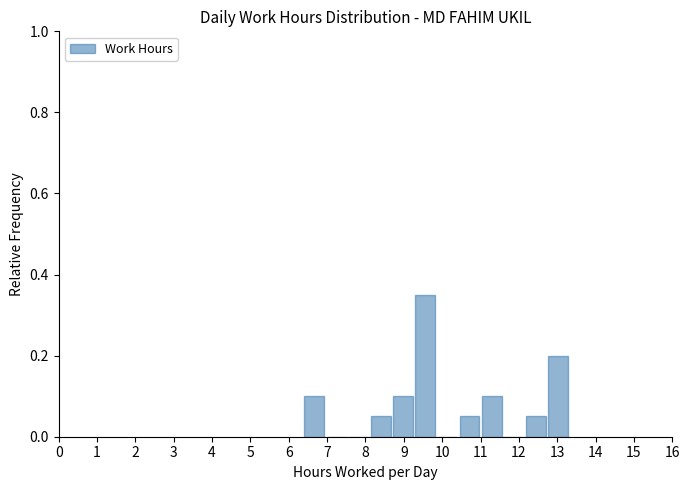

Which range on the x-axis has the tallest bar?

9.3 to 9.9